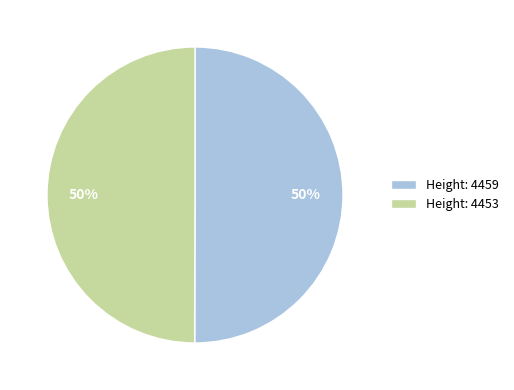

To the nearest percent, what portion does Height: 4453 represent?

50%